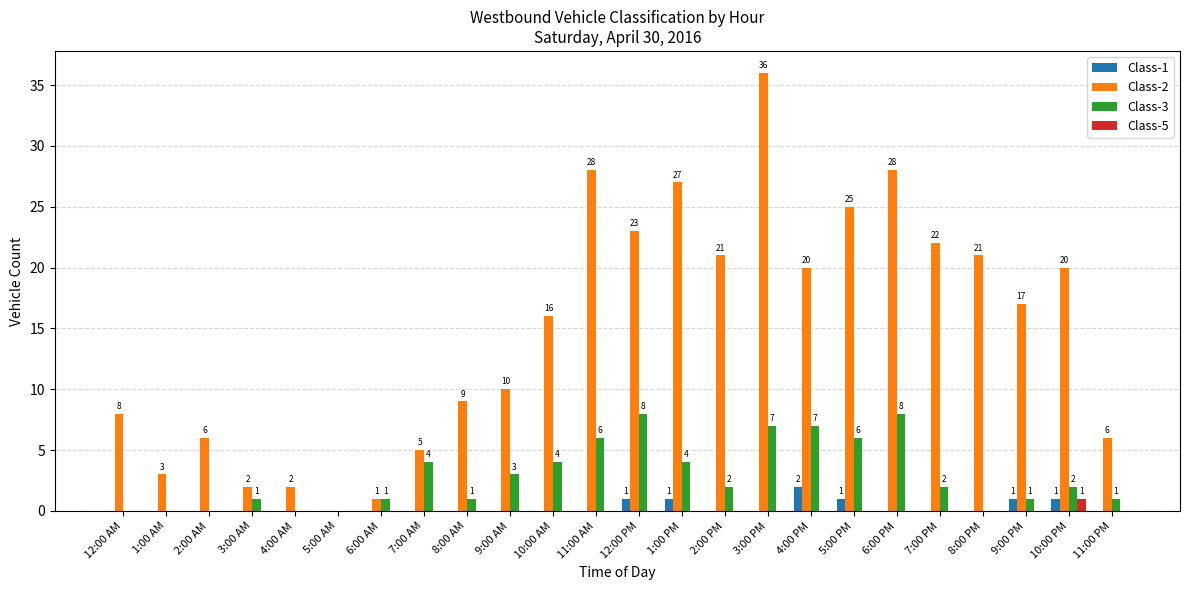

How many positive values does the Class-5 series have?

1